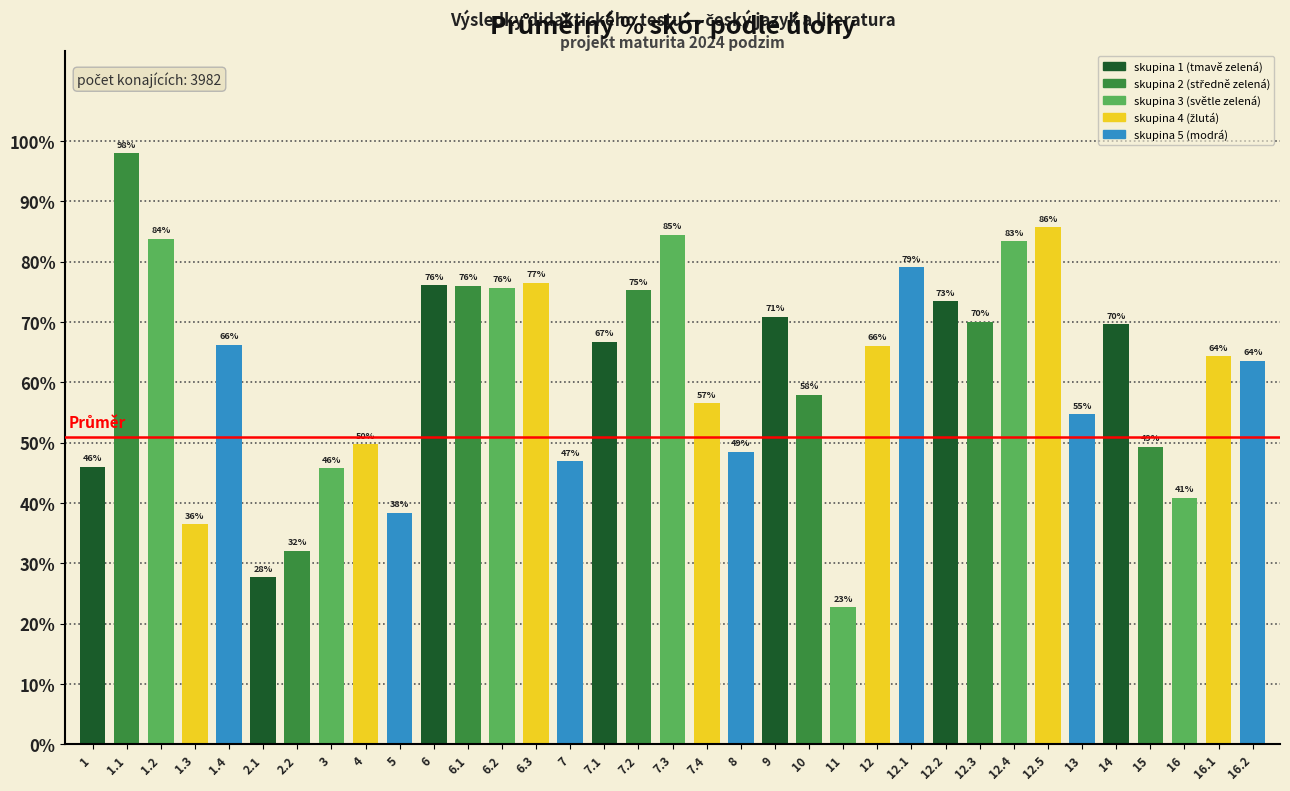

Is it true that the value at 2.2 is 32.1?

True